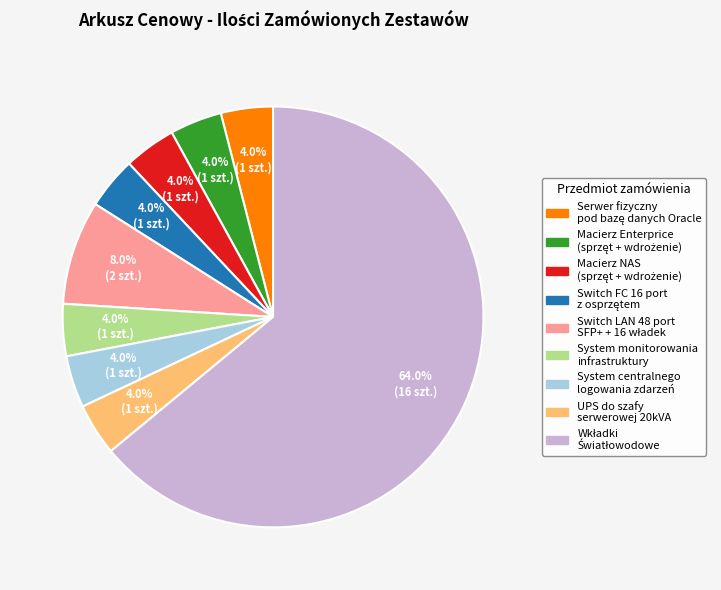

How many segments does this pie chart have?

9